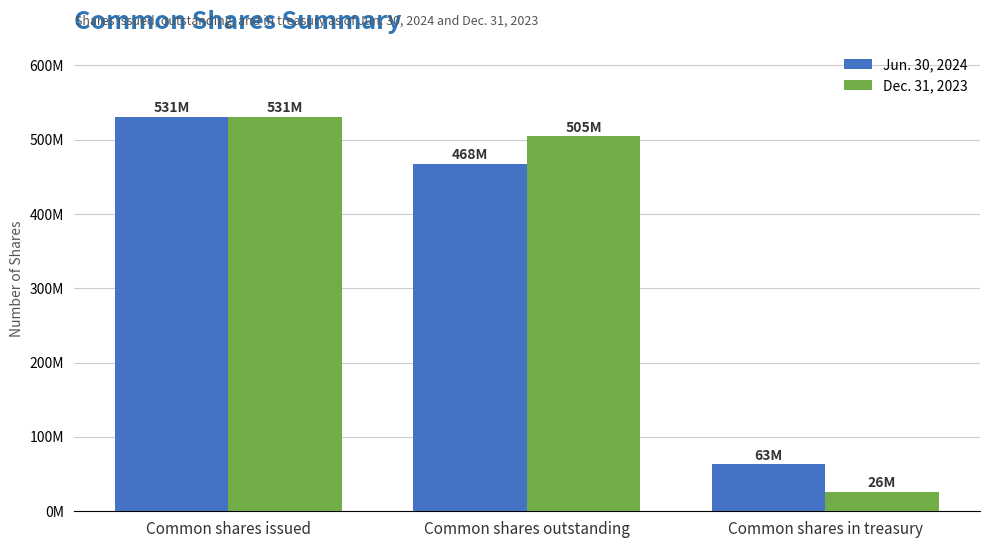

How many Jun. 30, 2024 values are between 63012691 and 531051530?

3